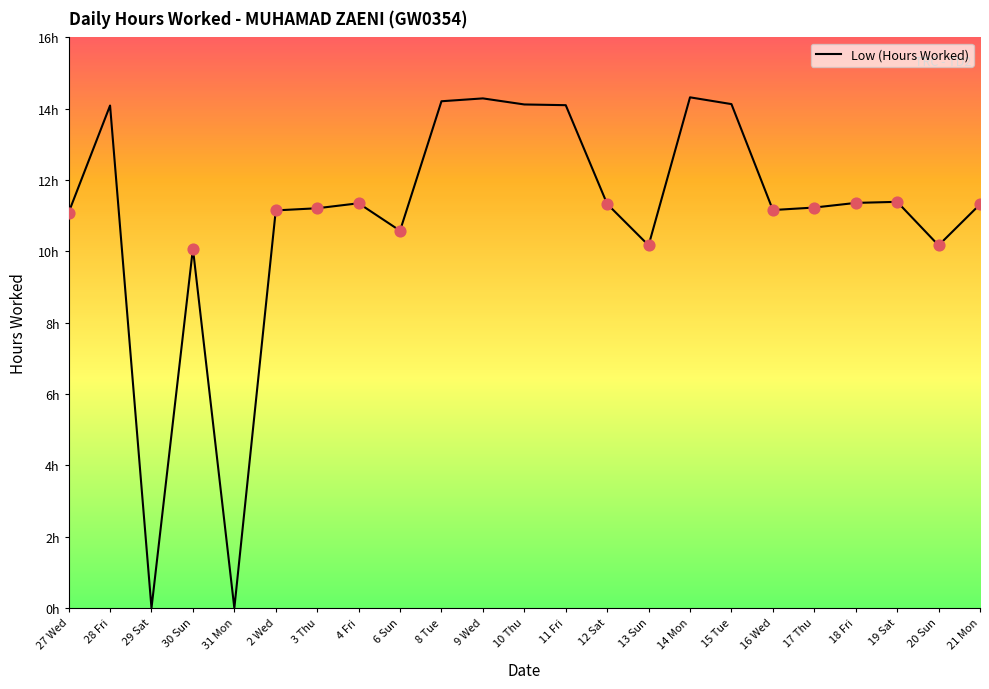

Which has a higher value, 14 Mon or 13 Sun?

14 Mon